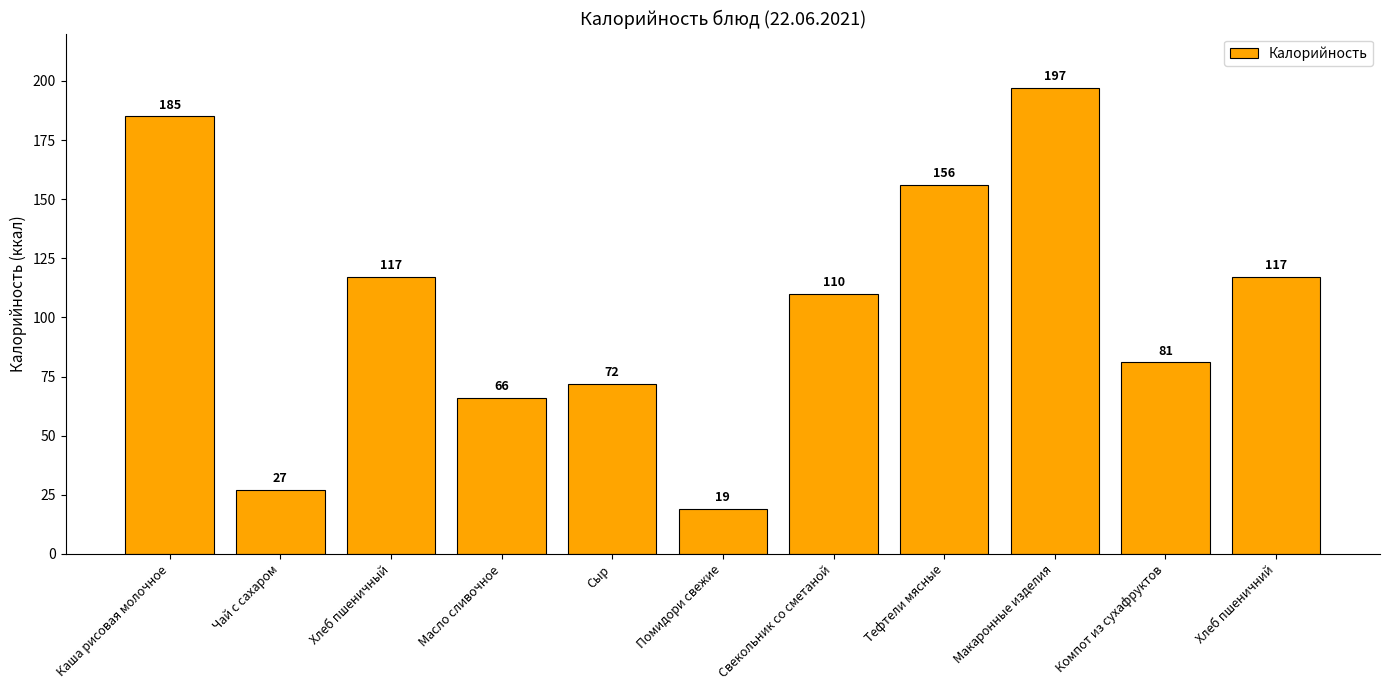

How many bars are there in total?

11